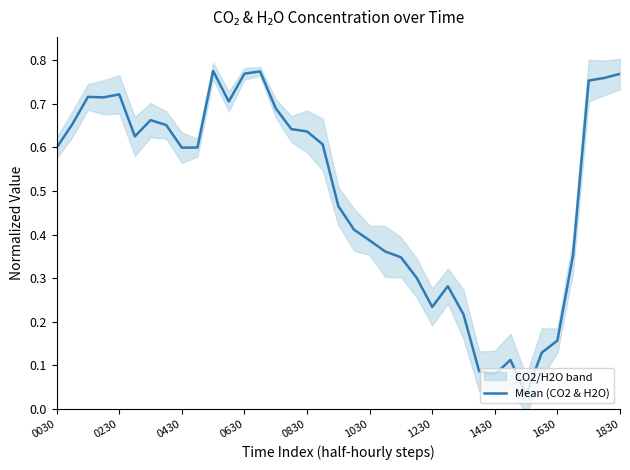

True or false: the data has more than 1 interior local peaks.

True